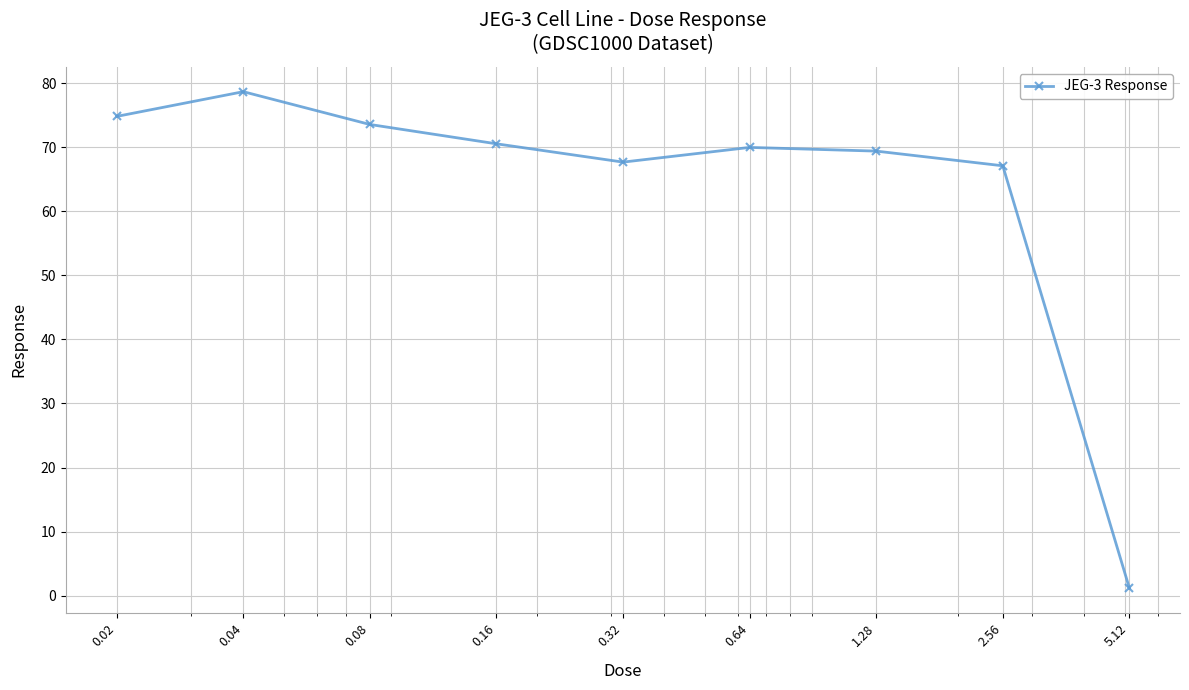

What is the greatest value displayed?

78.7